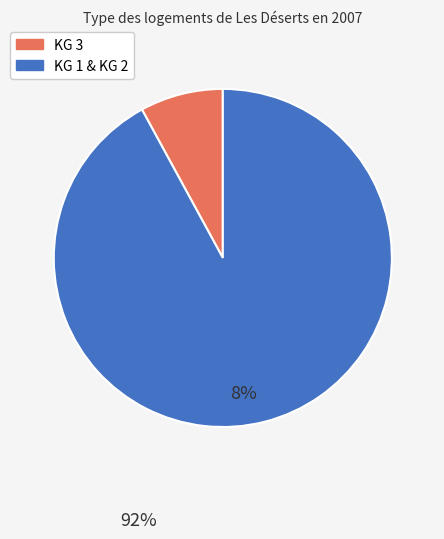

Is there a majority slice in this chart?

Yes